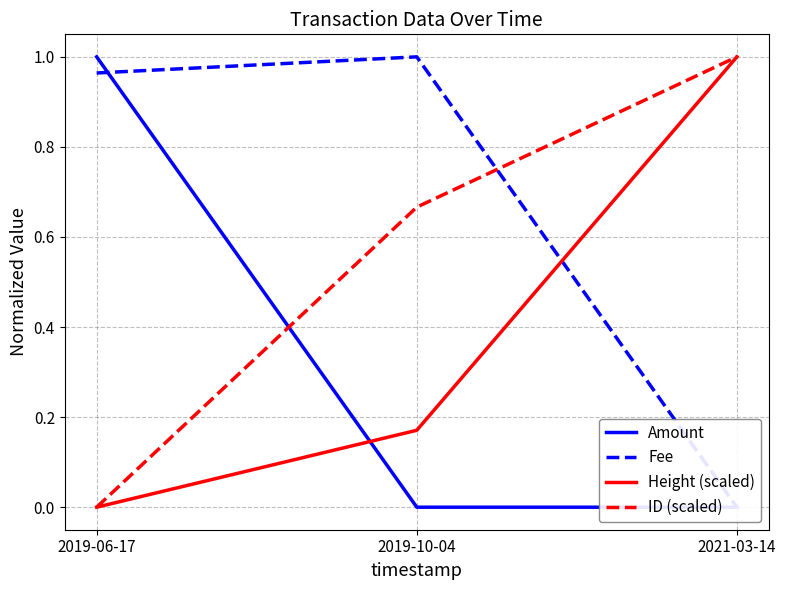

Is it true that Height (scaled) equals 0.2 at 2019-10-04?

True